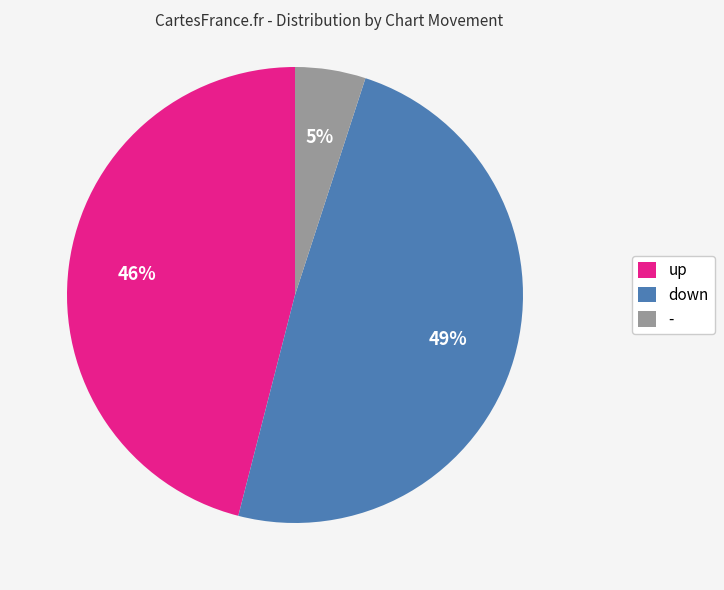

Combined, do - and up account for over 50%?

Yes